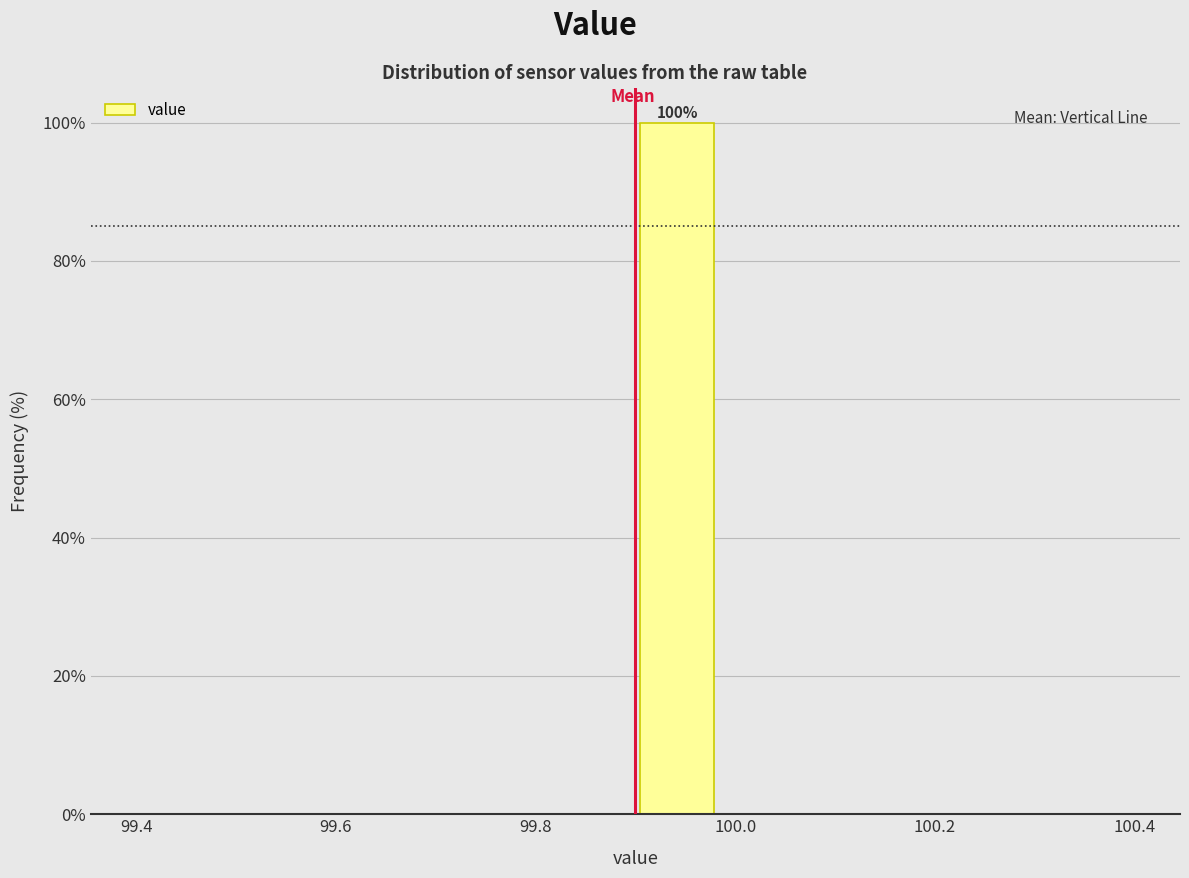

Over which range of the x-axis is the bar tallest?

99.90 to 99.98